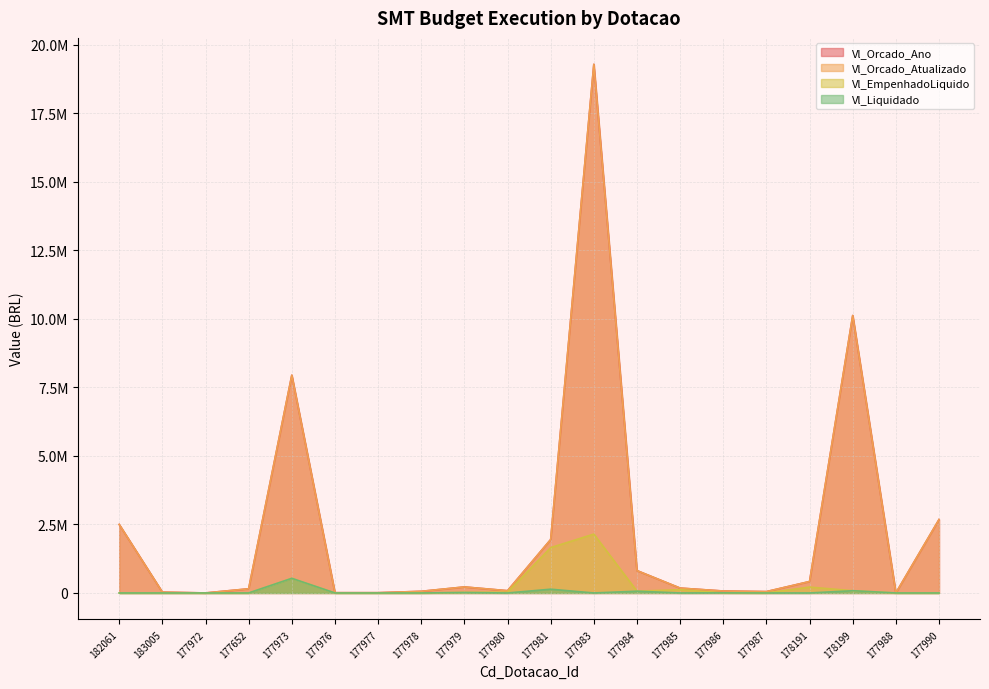

What is the greatest value displayed?

19292416.0